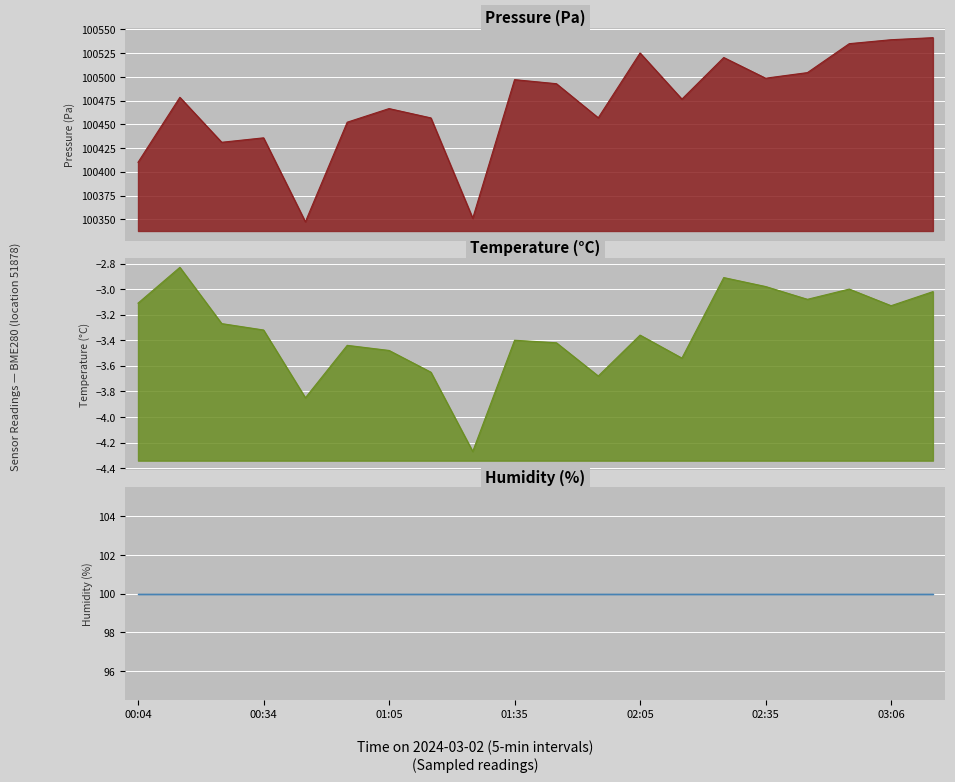

Where is pressure nearest to the value 100444?

00:34